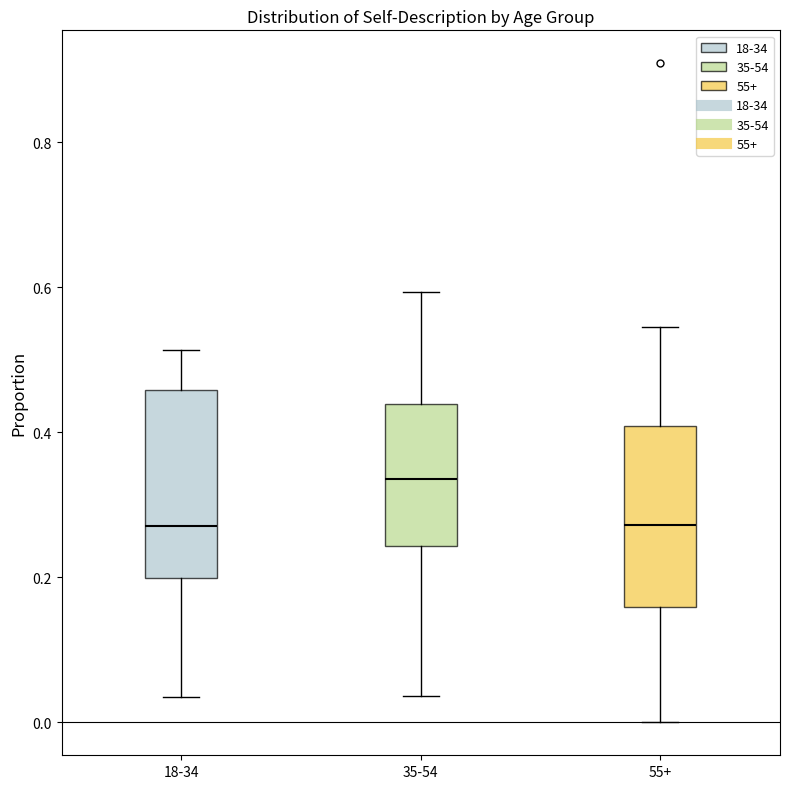

Where does the upper whisker of the box for 55+ end on the y-axis? The values are not printed on the chart, so give them approximately, as read against the axis.

0.54